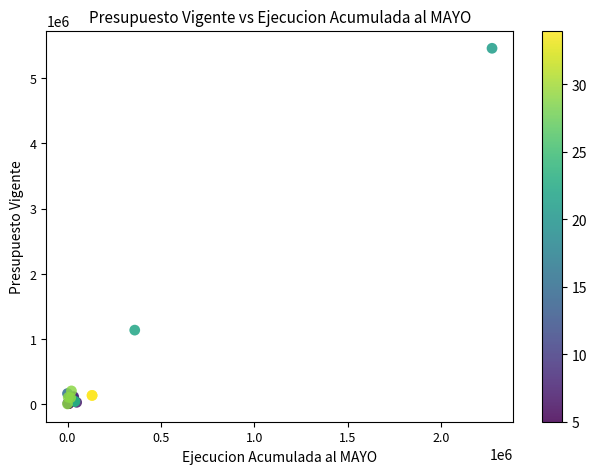

What Y value in the scatter plot is closest to 2730420?

1133934